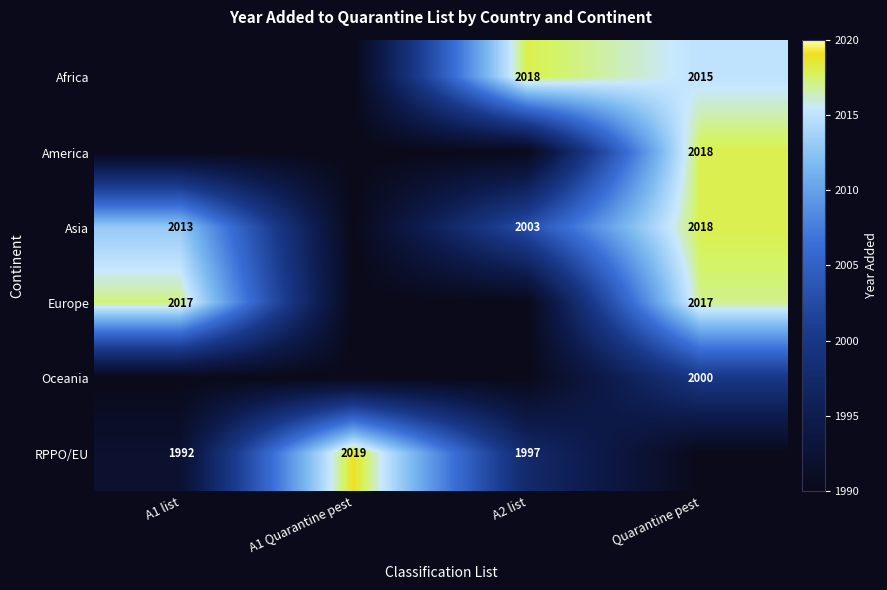

True or false: America has a value of 2018 at Quarantine pest.

True